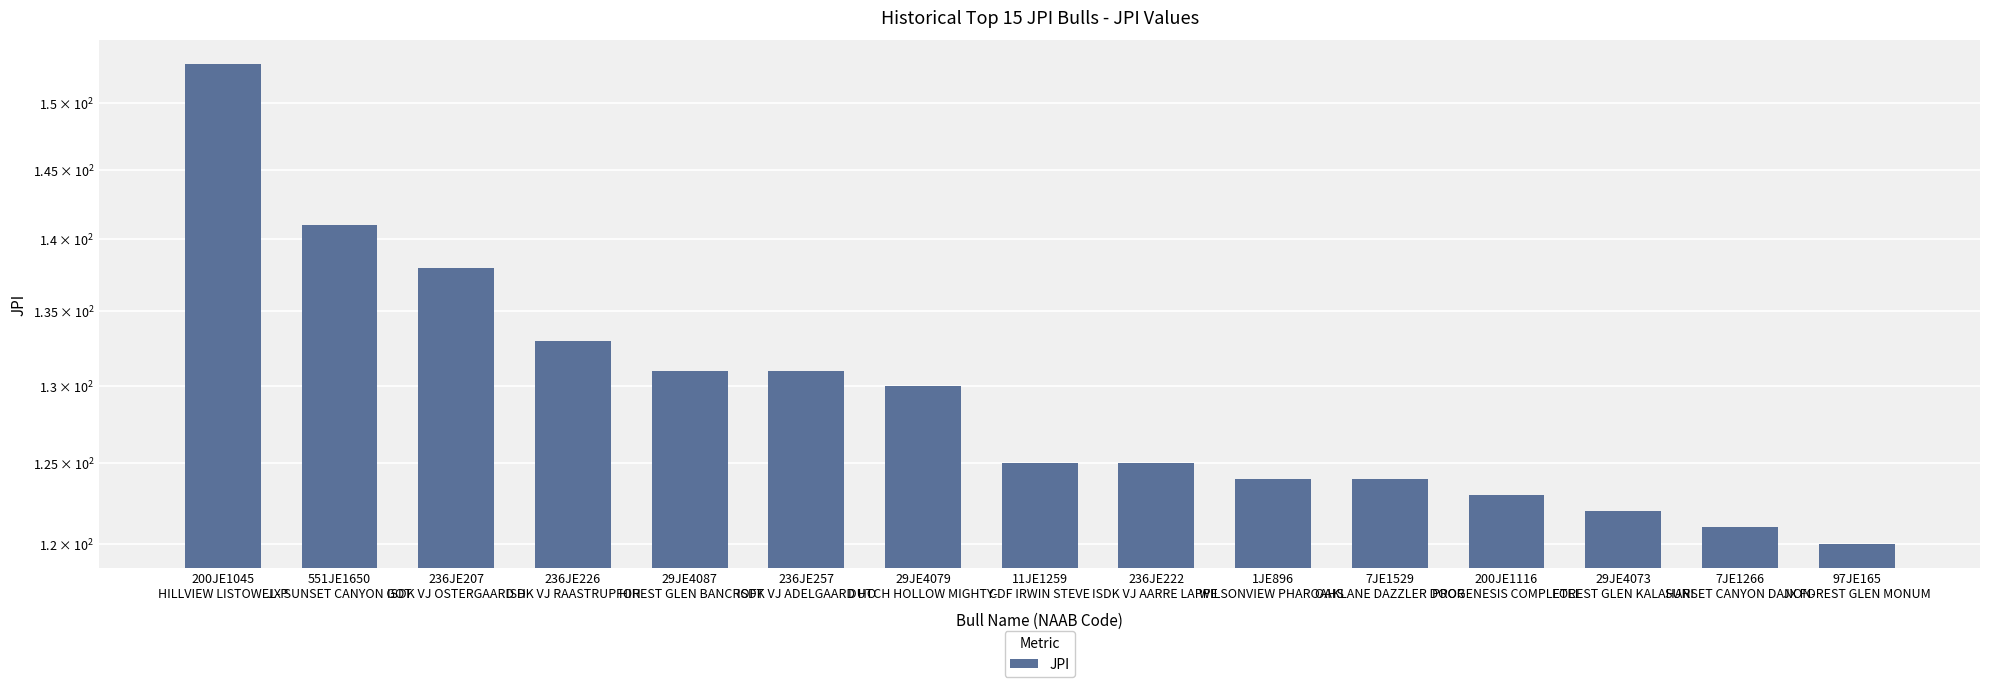

What is the difference between the second highest and second lowest values?

20